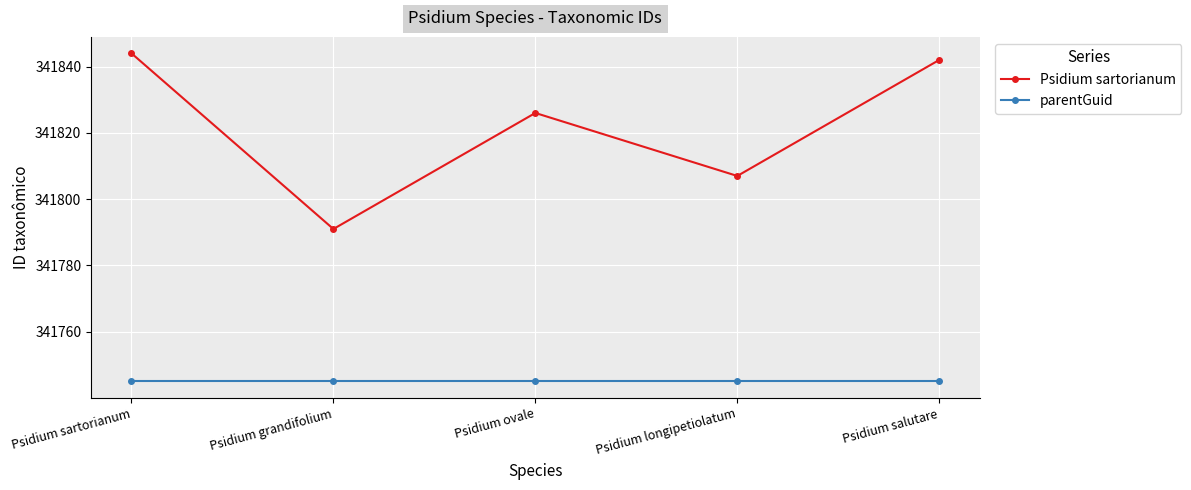

How many data points does each series have?

5